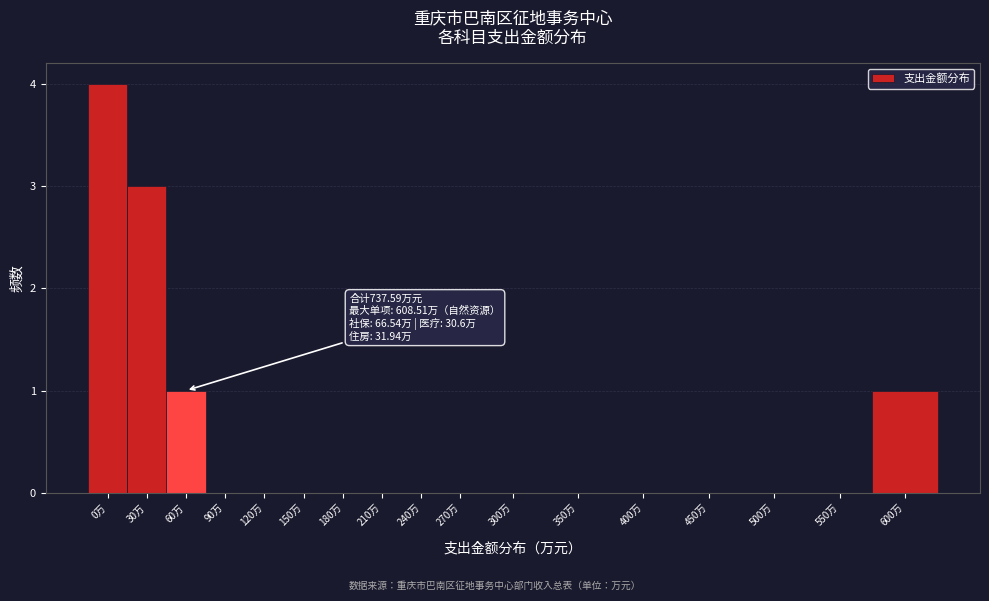

Reading right to left, transcribe all the data shown in this chart.

600万=1	550万=0	500万=0	450万=0	400万=0	350万=0	300万=0	270万=0	240万=0	210万=0	180万=0	150万=0	120万=0	90万=0	60万=1	30万=3	0万=4